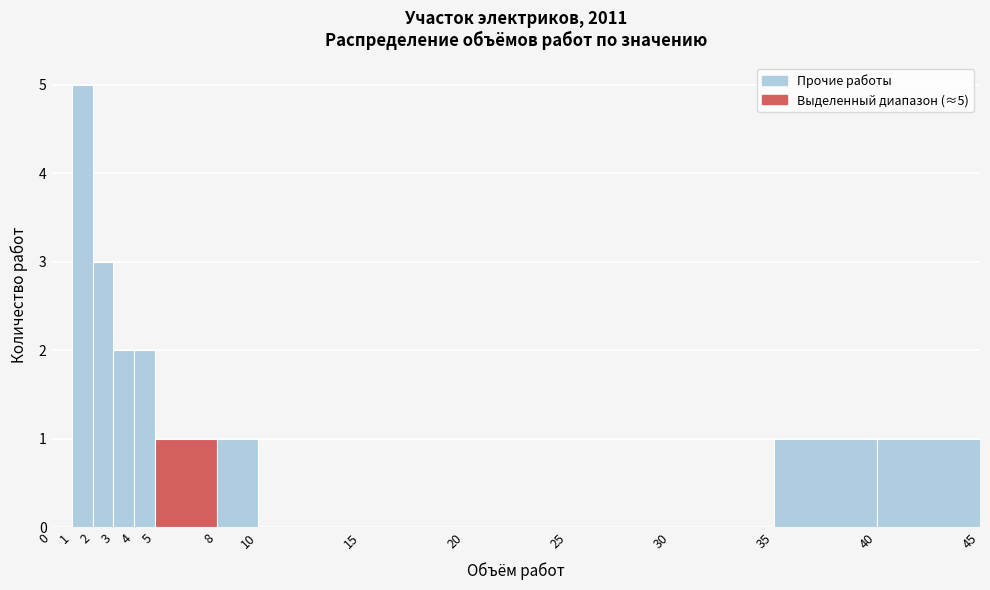

Which range on the x-axis has the tallest bar?

1 to 2